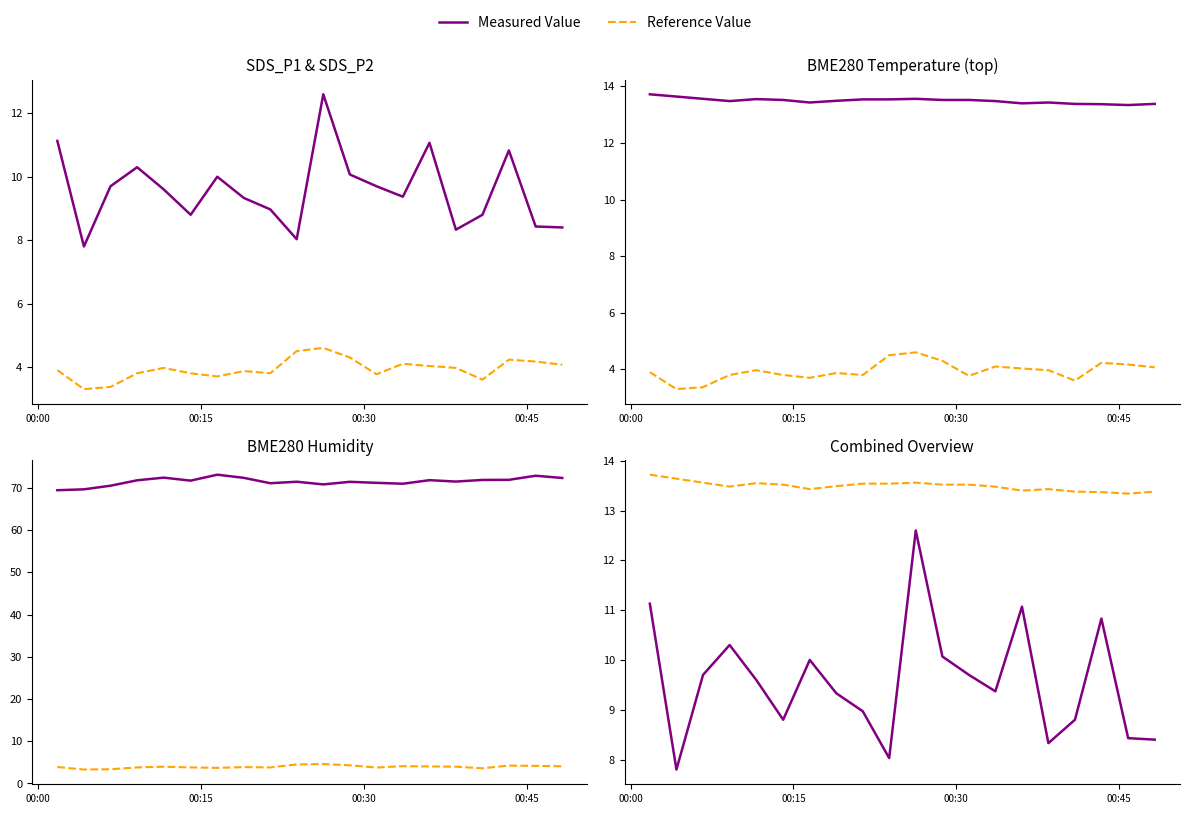

How many values in the BME280_humidity series exceed 71?

15